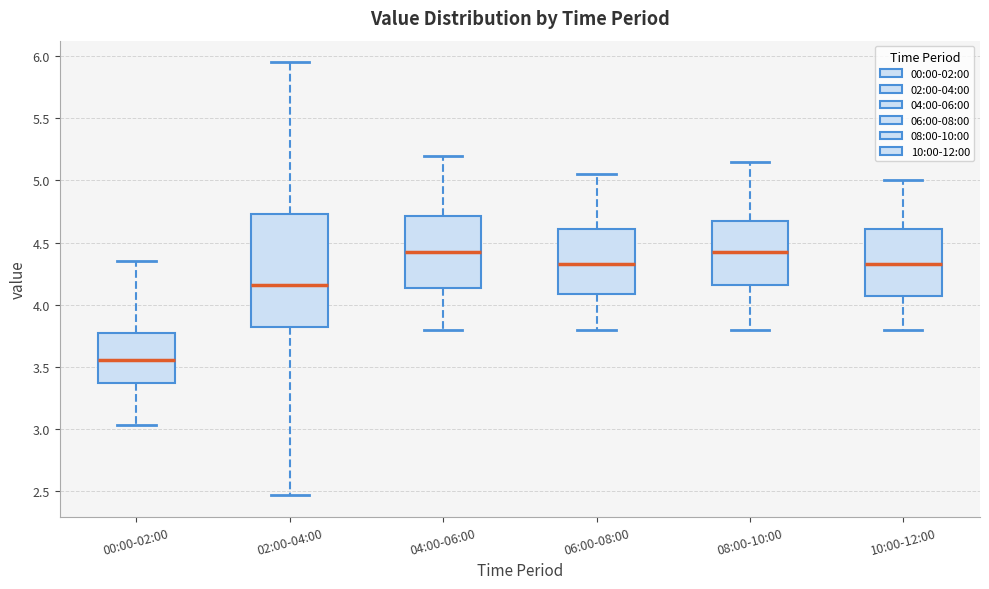

Comparing the boxes themselves (not the whiskers), which one is the tallest?

02:00-04:00